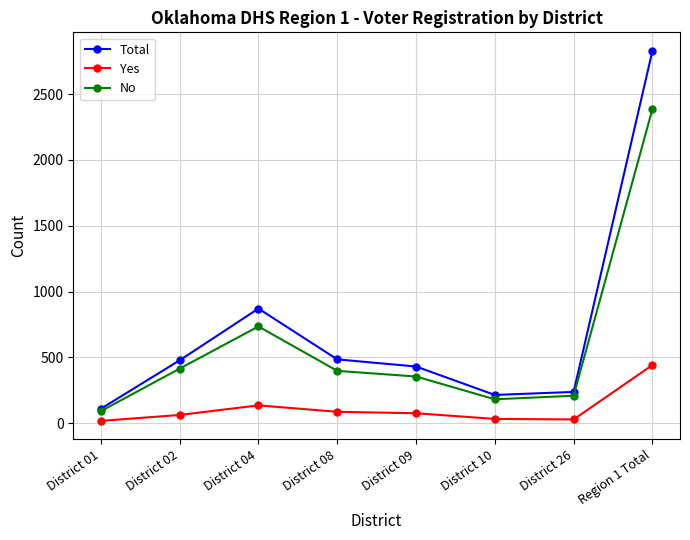

What is the maximum value shown in the chart?

2828